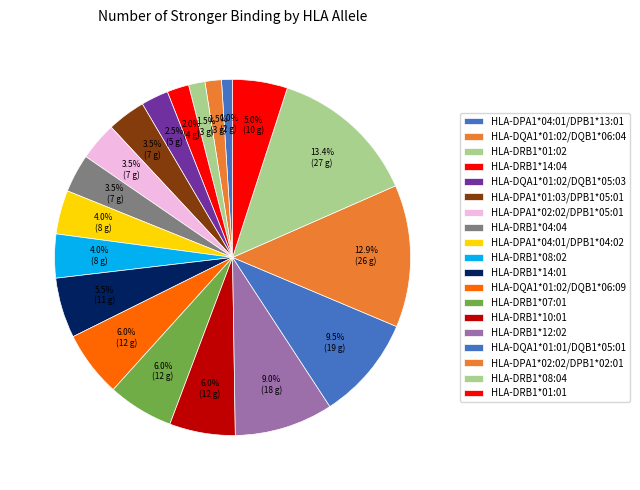

How many segments does this pie chart have?

19